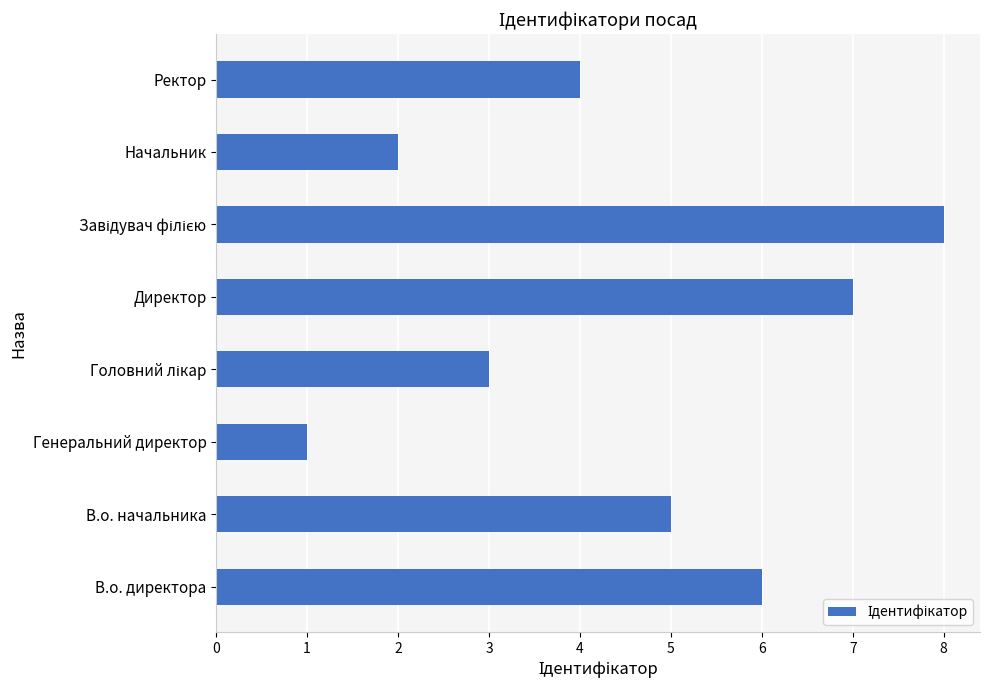

Reading bottom to top, transcribe all the data shown in this chart.

6	5	1	3	7	8	2	4